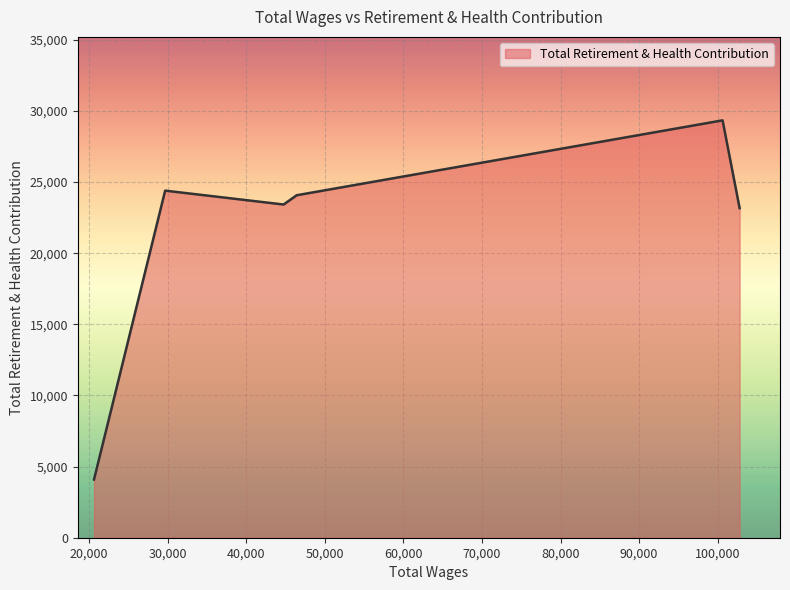

What is the sum of all values?

128515